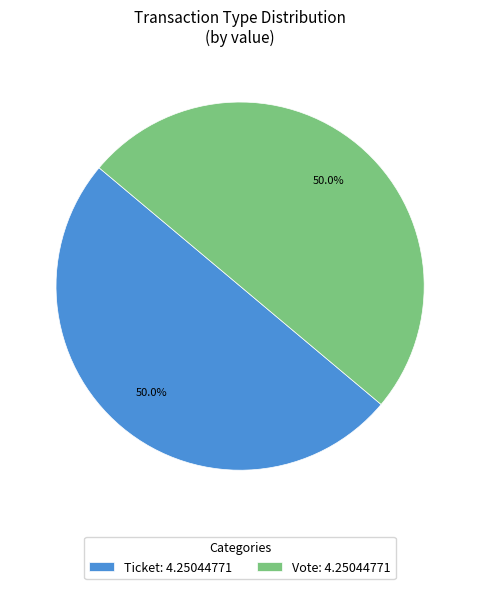

How many slices are in this pie chart?

2